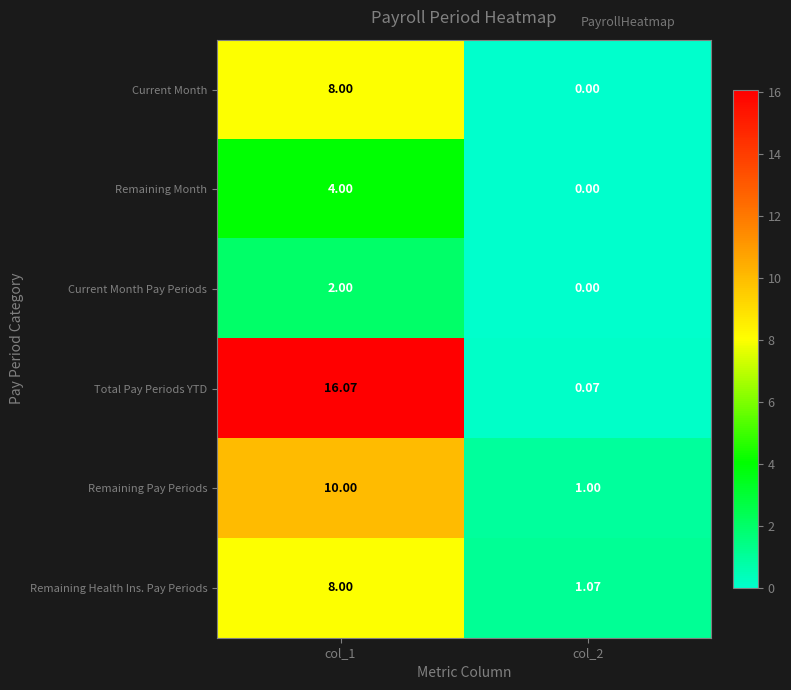

Which series changed the most between col_1 and col_2?

Total Pay Periods YTD